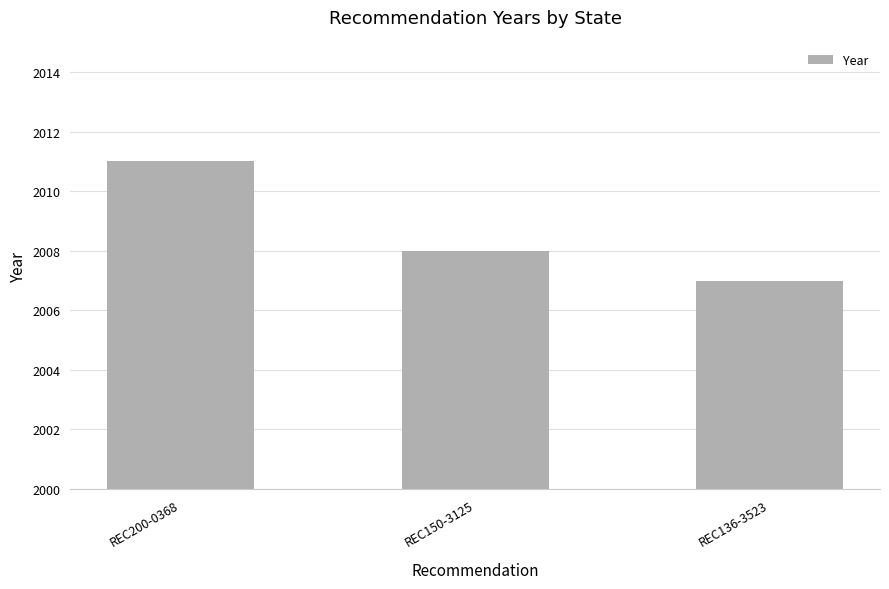

The value at REC200-0368 is 2011. True or false?

True